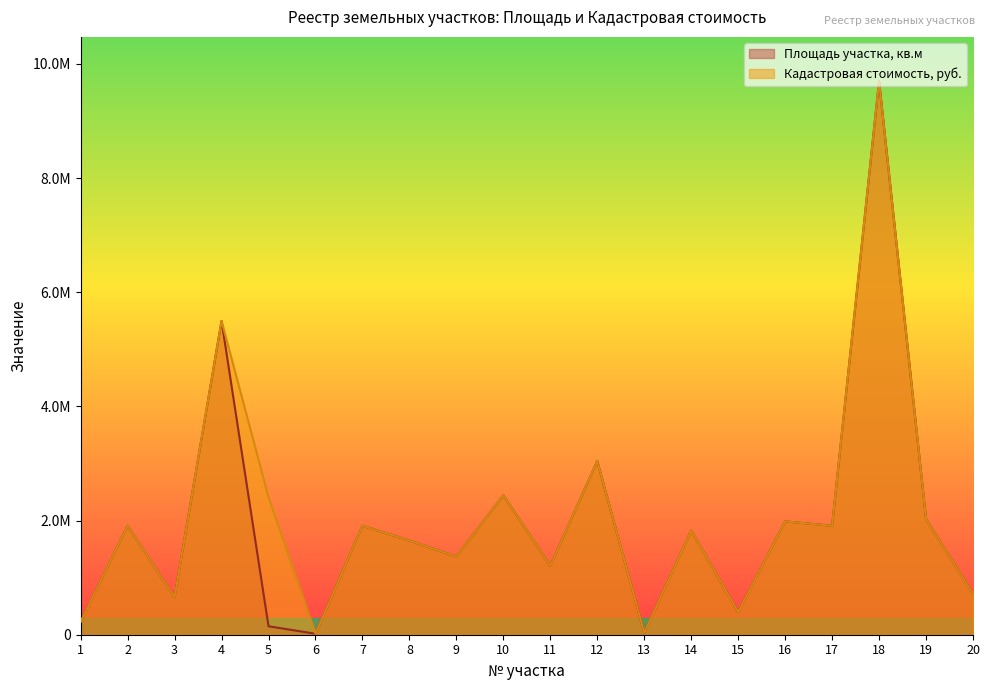

Where is the first local minimum for Кадастровая стоимость, руб.?

3